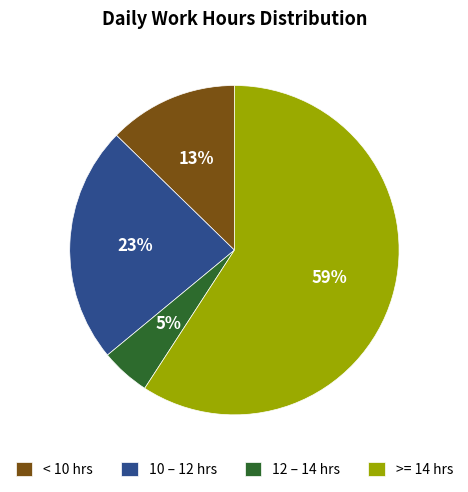

What is the majority slice?

>= 14 hrs